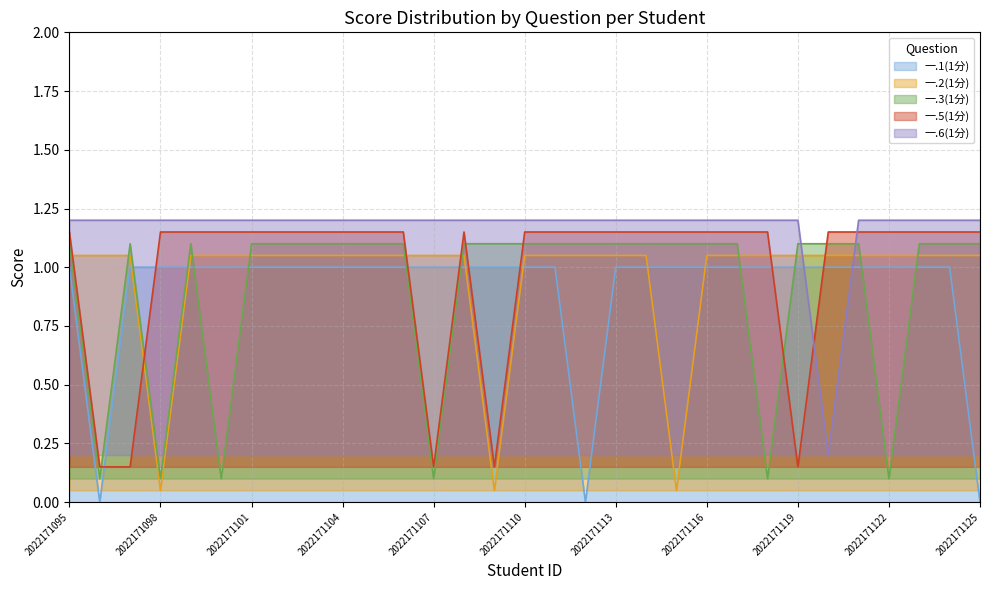

At which category does 一.2(1分) reach its first local valley?

2022171098